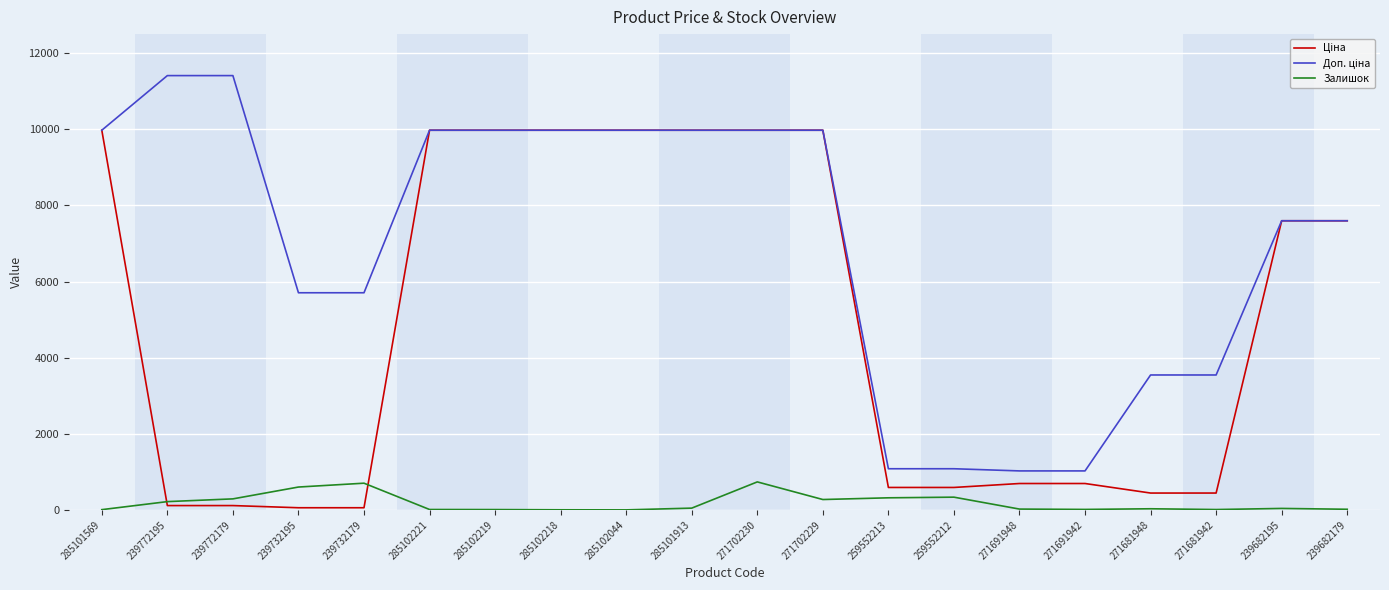

What is the spread (max minus min) of values at 271702230?

9239.0